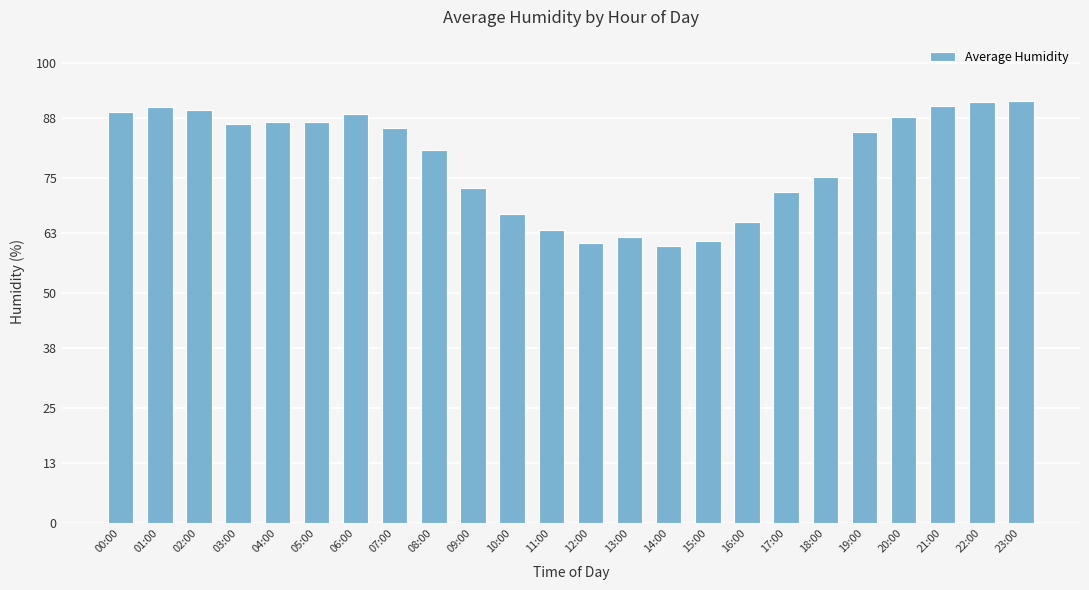

What is the ratio of the value at 00:00 to the value at 09:00?

1.2